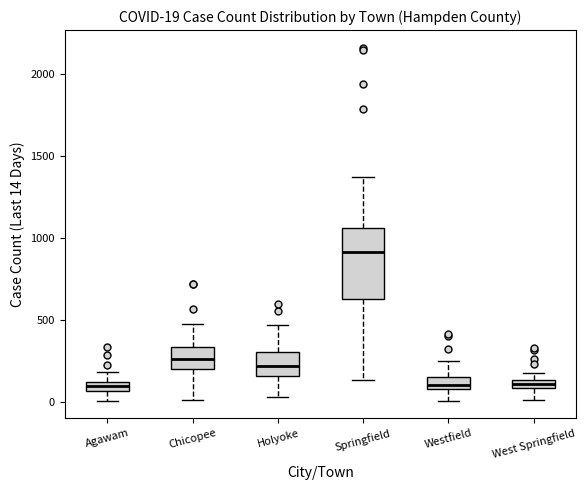

Which box is the tallest, from its lower edge to its upper edge?

Springfield